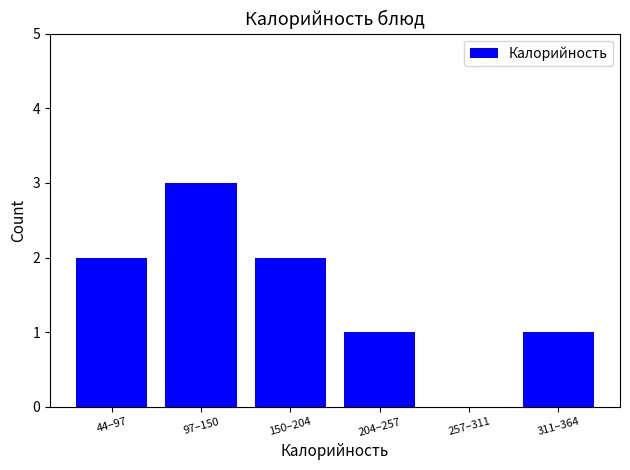

Reading left to right, what are all the values shown in this chart?

44–97=2	97–150=3	150–204=2	204–257=1	257–311=0	311–364=1